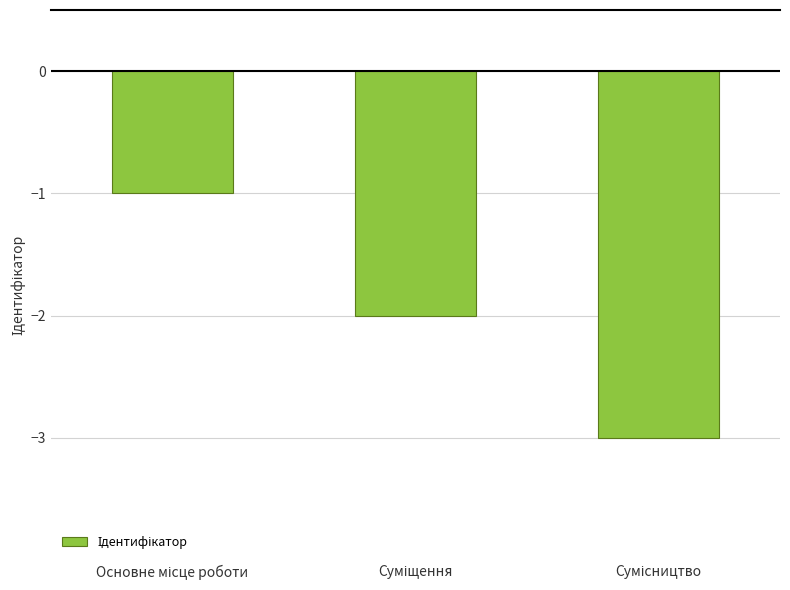

How many values exceed -2?

1